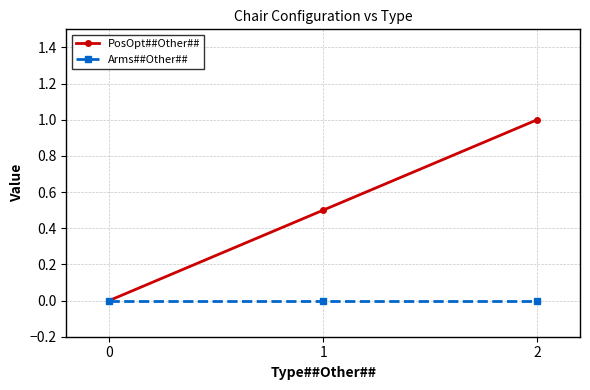

What is the sum of the PosOpt##Other## values at 0 and 2?

1.0